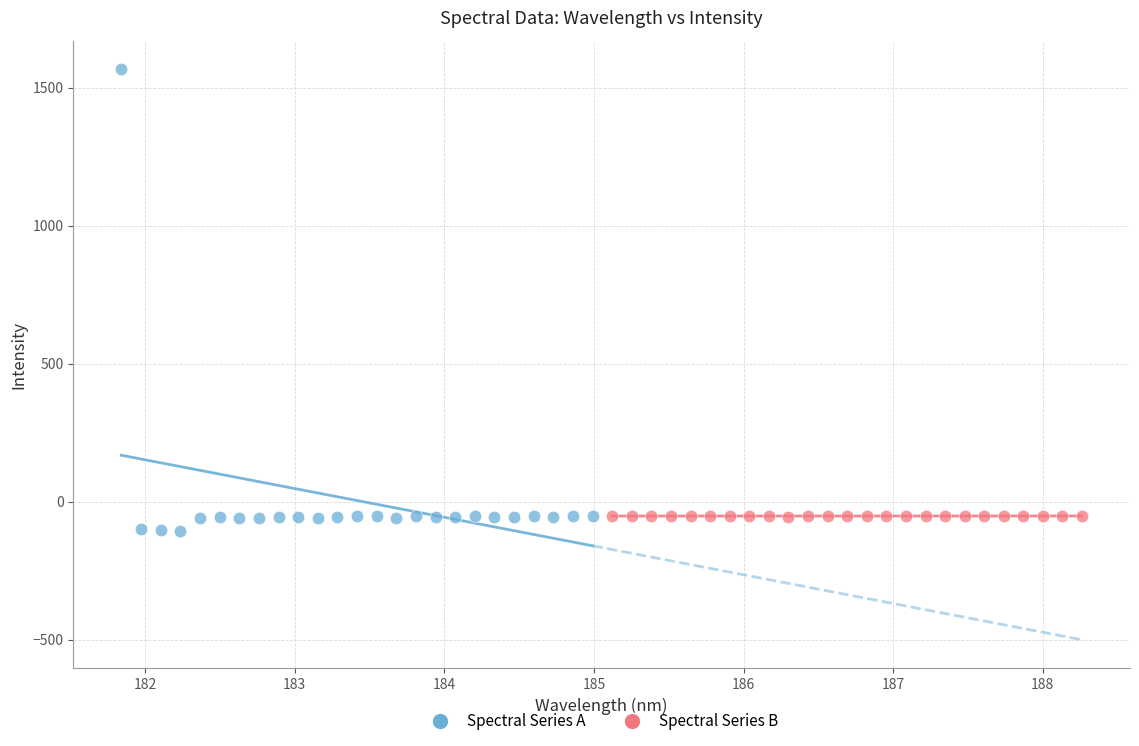

Which series has the widest spread of Y values?

Spectral Series A